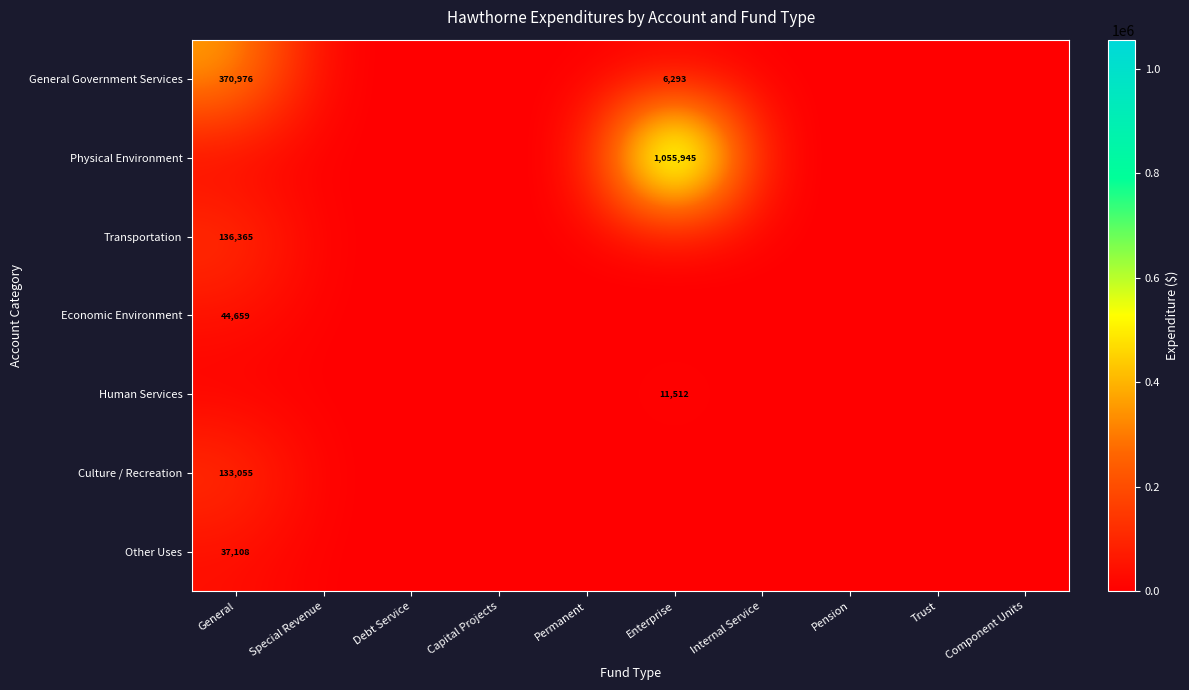

Which category has the lowest value across all series?

Special Revenue